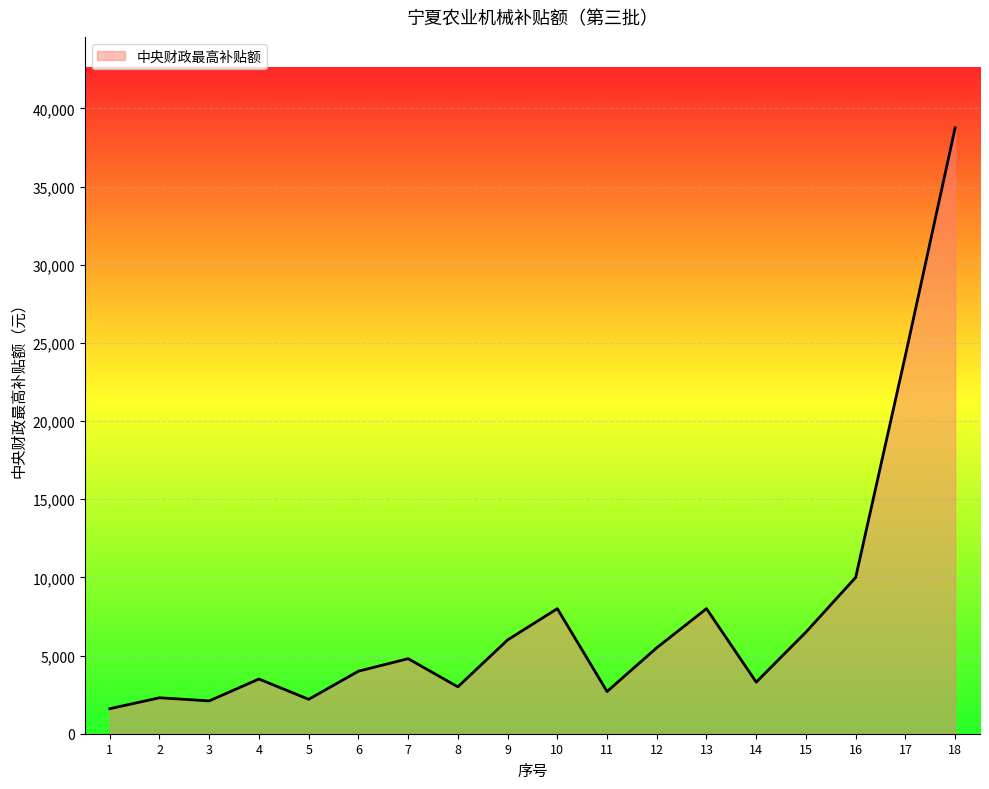

What is the difference between the maximum and minimum values?

37160